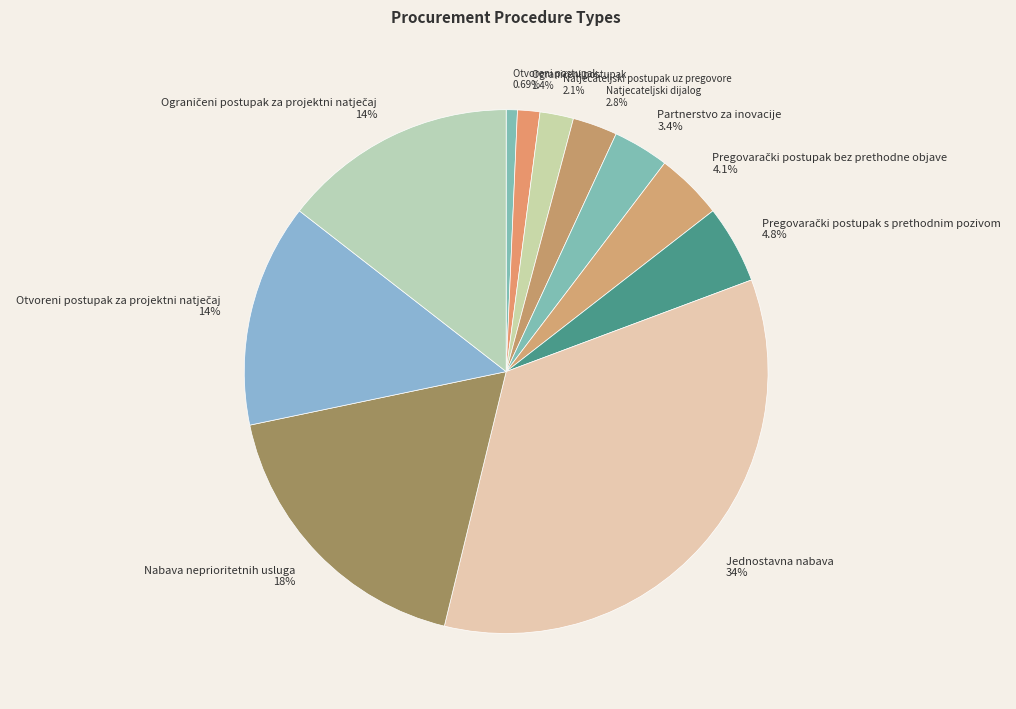

Count the number of slices in the pie.

11